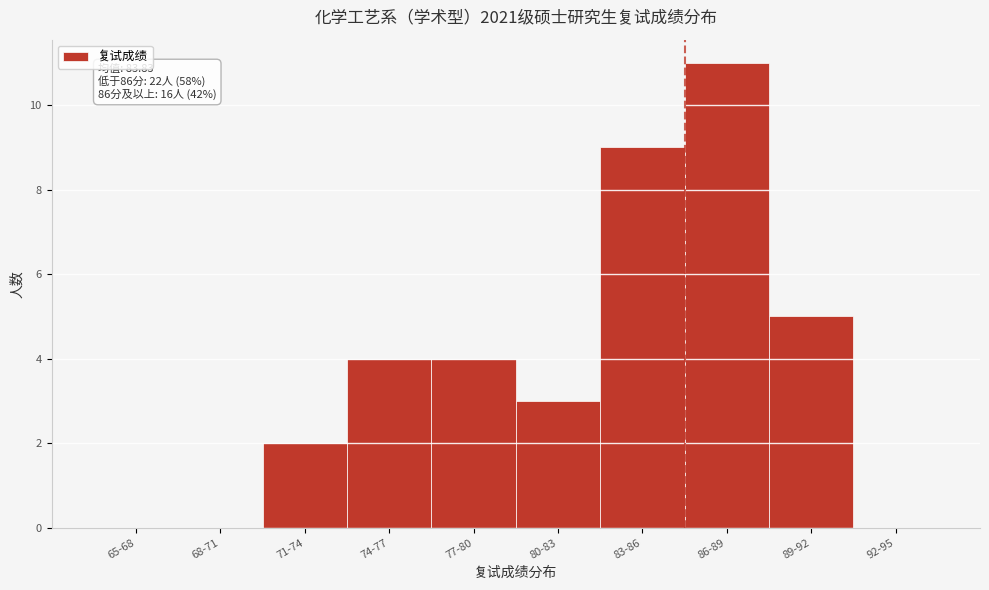

Reading left to right, list all the values displayed in this chart.

65-68=0	68-71=0	71-74=2	74-77=4	77-80=4	80-83=3	83-86=9	86-89=11	89-92=5	92-95=0